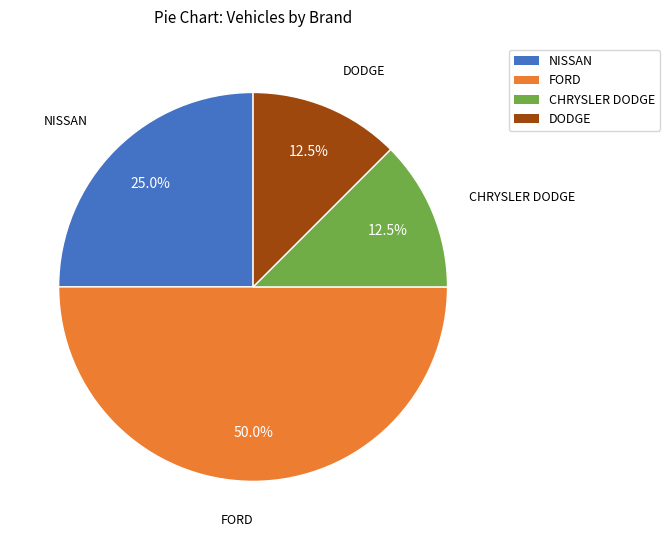

Does NISSAN account for over 50% of the chart?

No